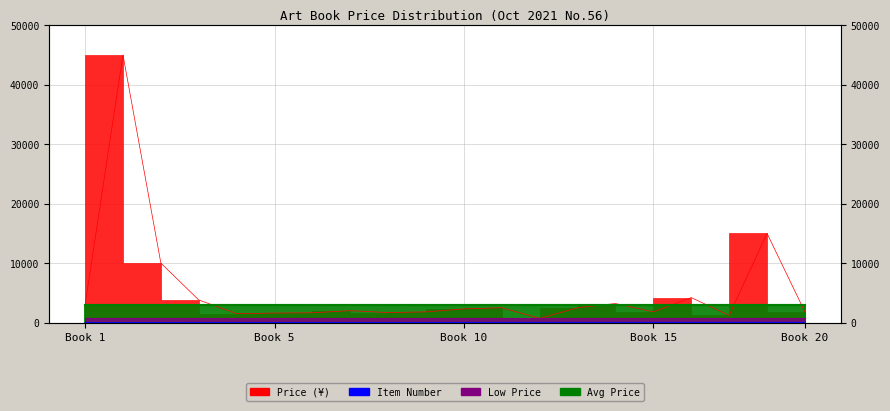

The Item Number series shows 6 at Book 5. True or false?

True